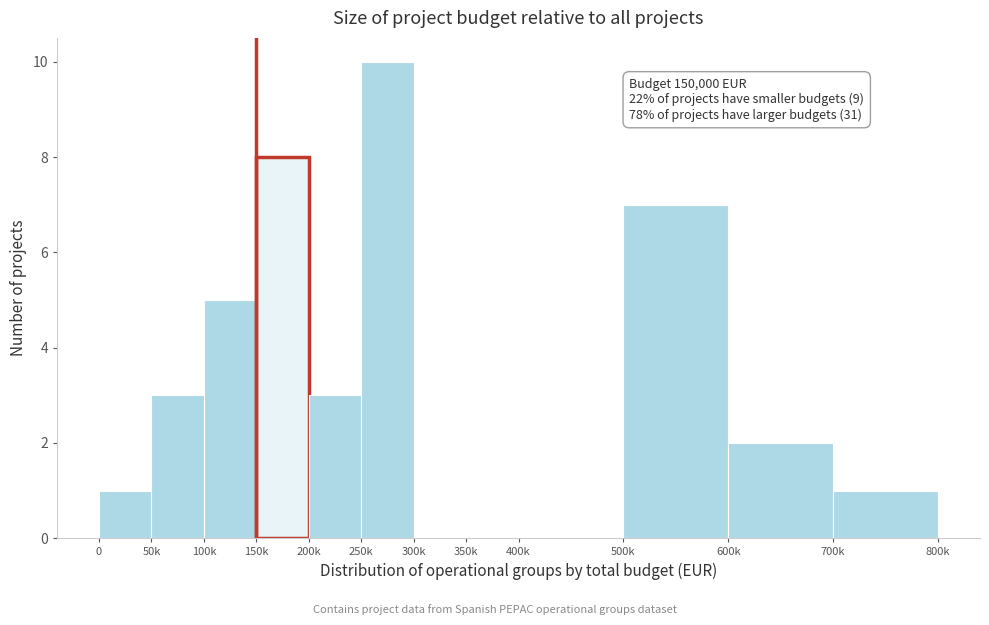

Reading left to right, what are all the values shown in this chart?

0=1	50k=3	100k=5	150k=8	200k=3	250k=10	300k=0	350k=0	400k=0	500k=7	600k=2	700k=1